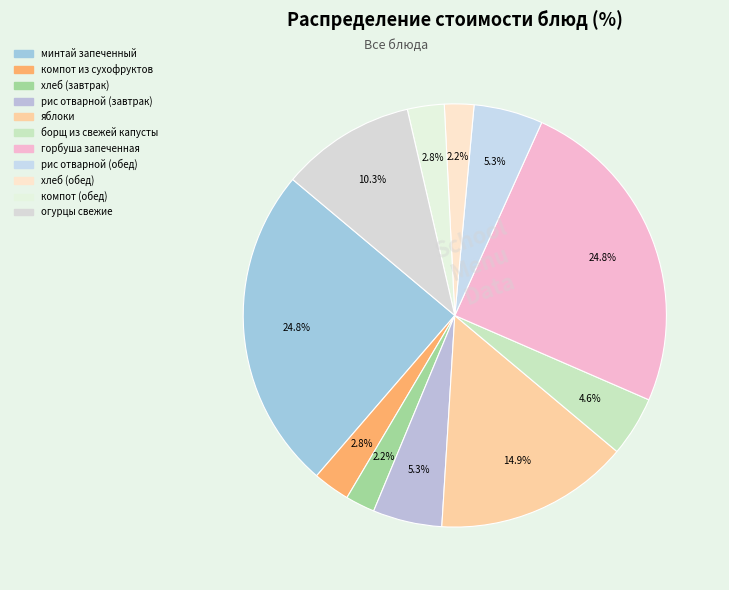

What percentage do яблоки and хлеб (обед) together represent?

17.1%